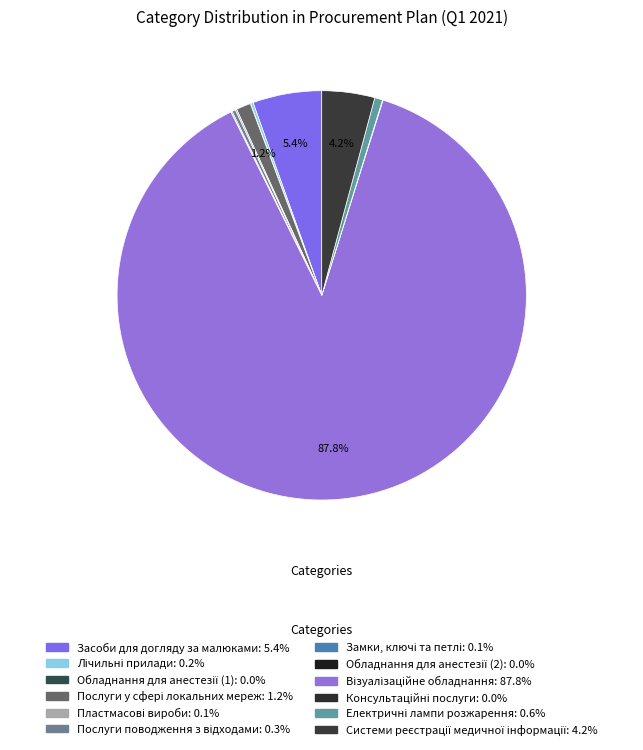

To the nearest percent, what is the difference between the largest and smallest slice percentages?

88%